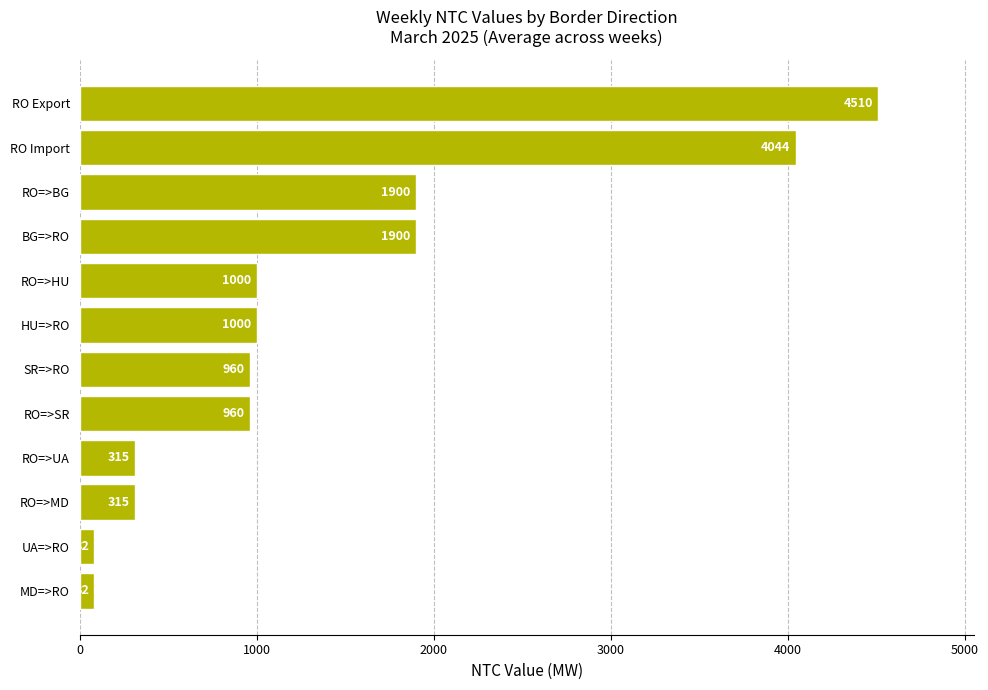

Between RO Export and RO=>HU, which is larger?

RO Export